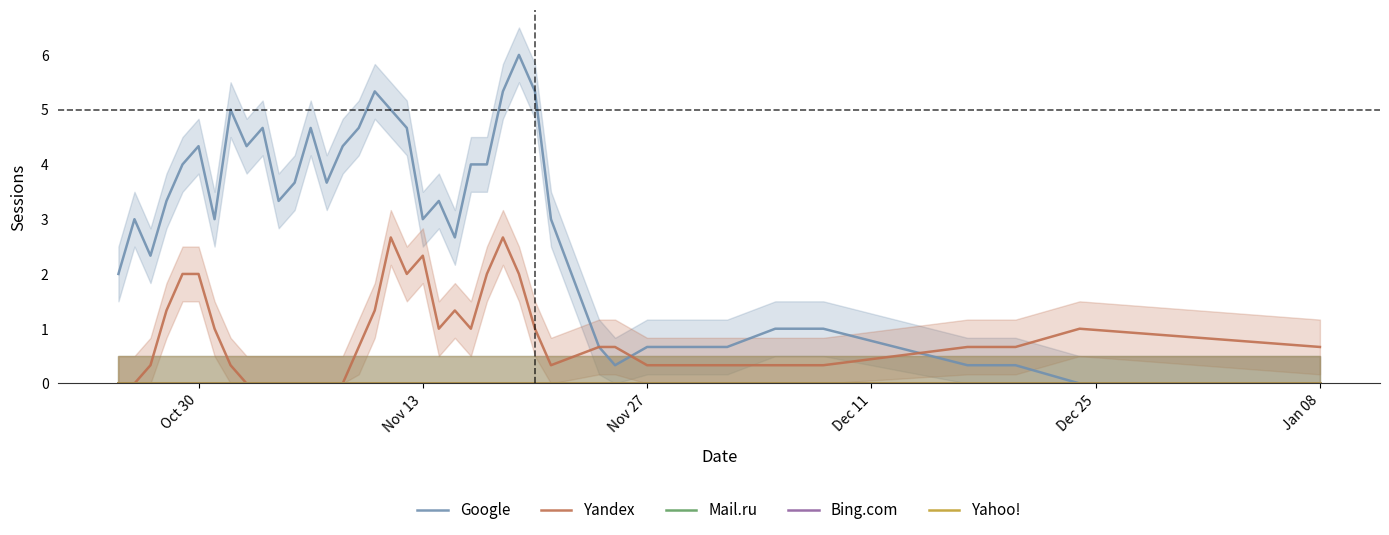

What is the difference between the maximum and minimum values in the Google series?

6.0